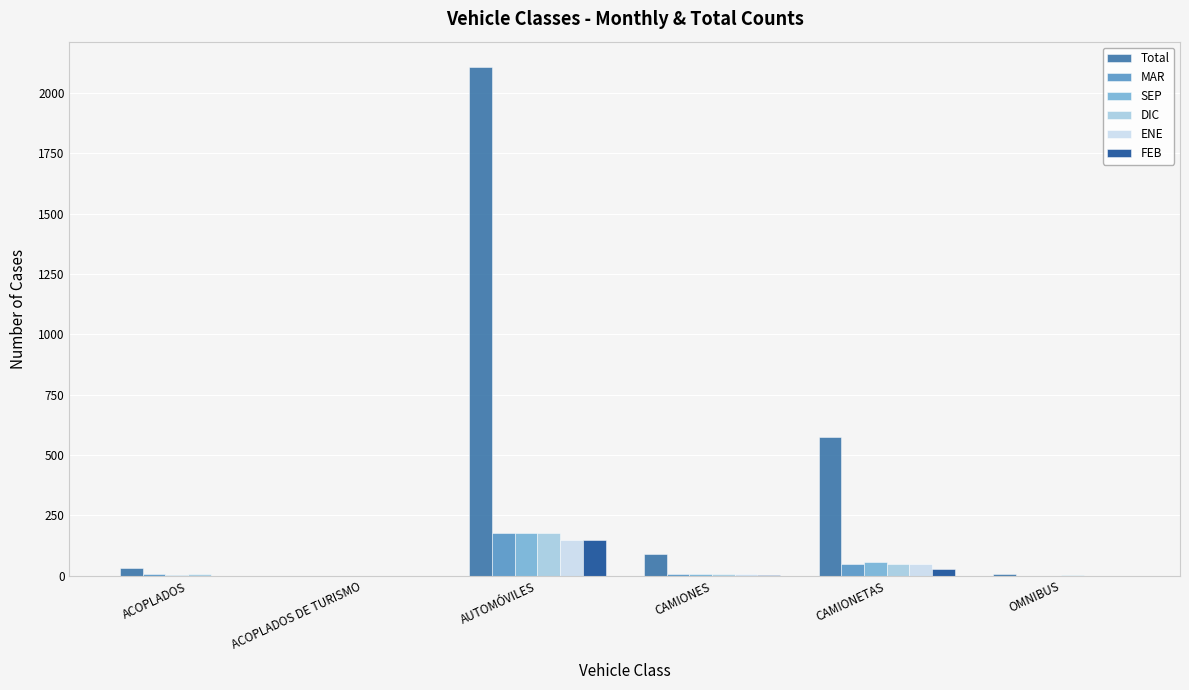

Where does the ENE series first go above 8?

AUTOMÓVILES